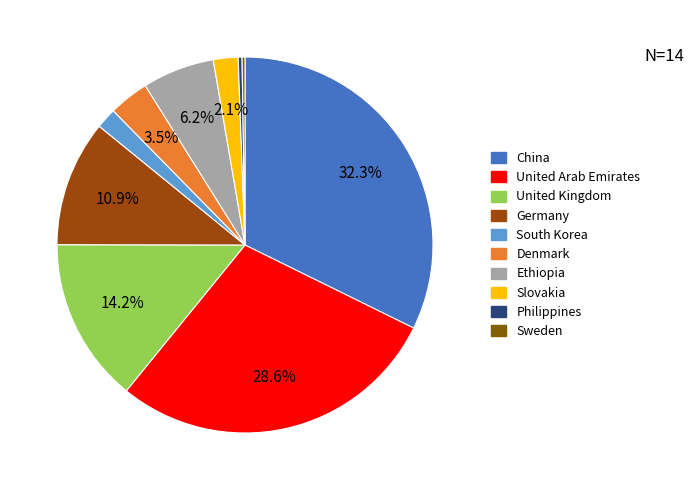

Is Slovakia the majority of the pie?

No